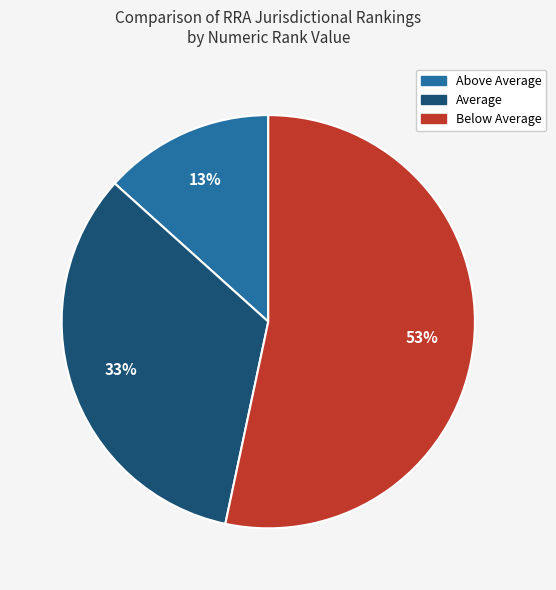

To the nearest percent, what is the average slice percentage?

33%